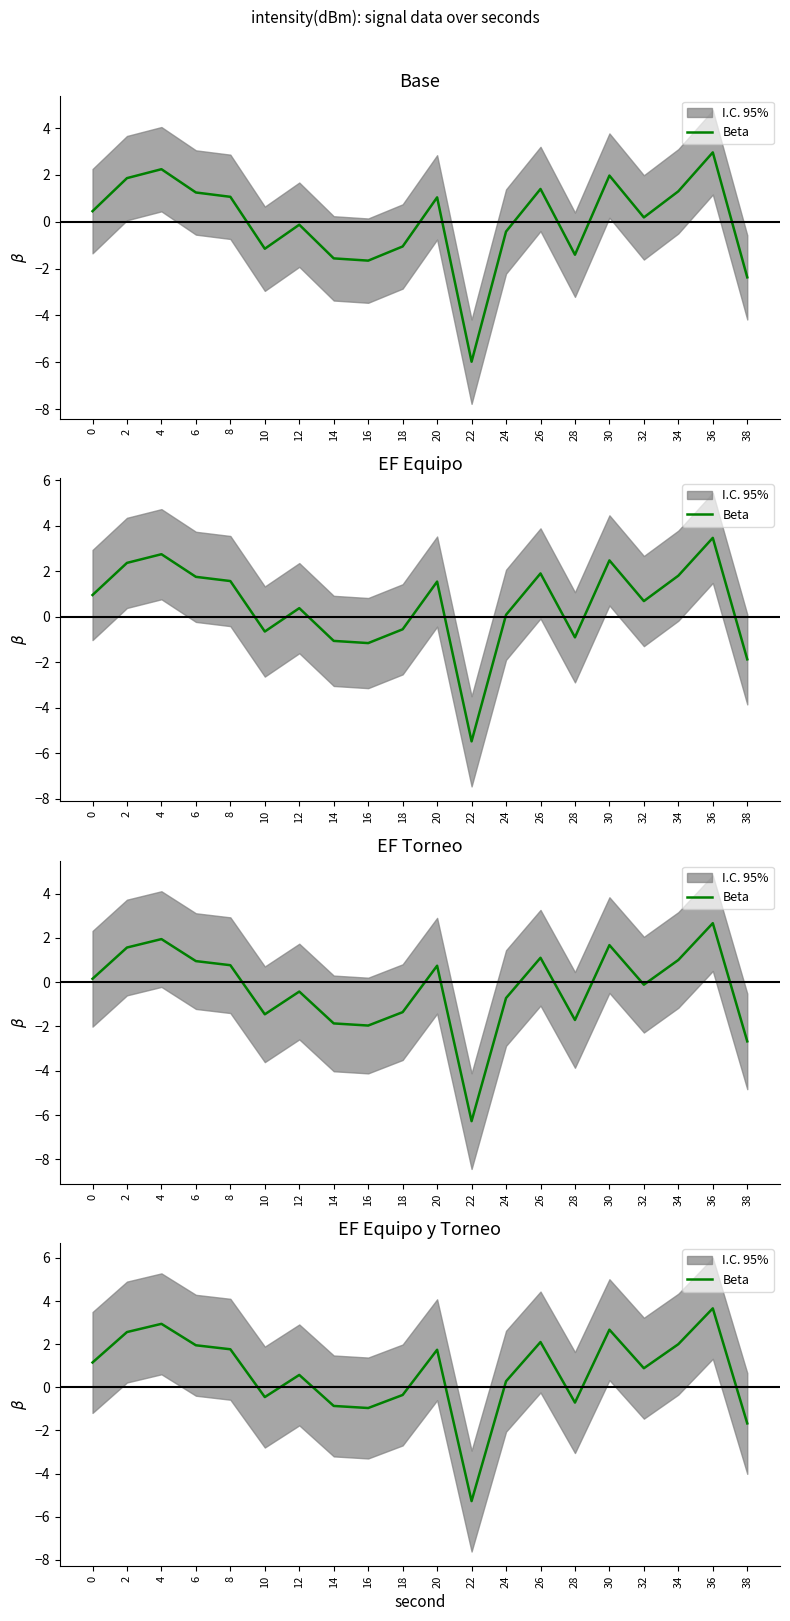

Which label corresponds to the smallest value in the chart?

22